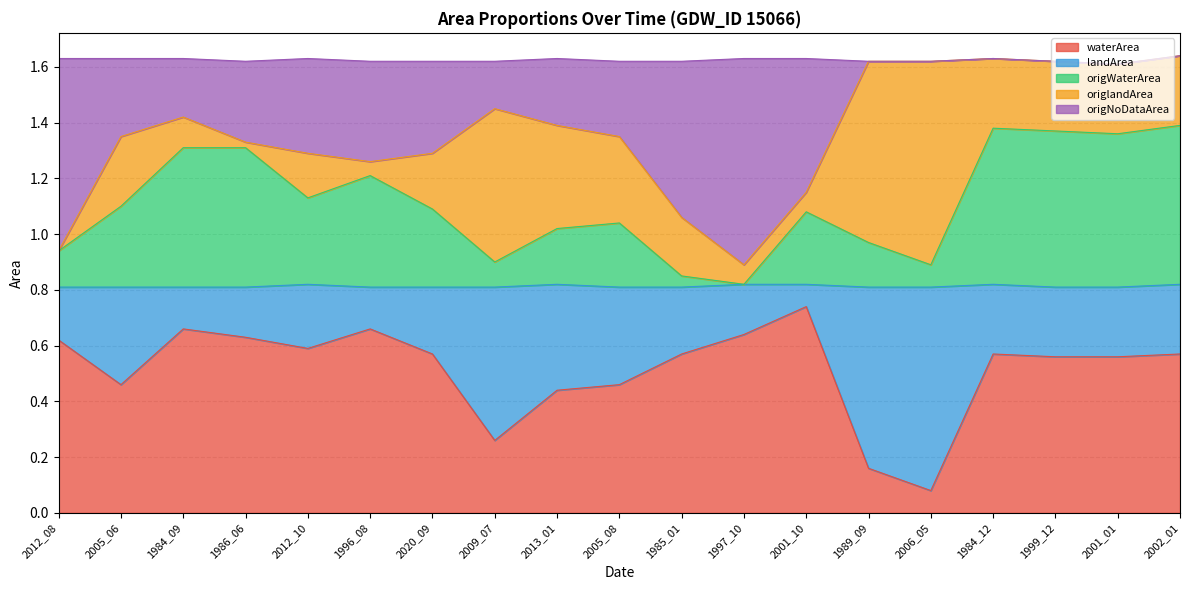

What is the label of the 7th point from the right?

2001_10